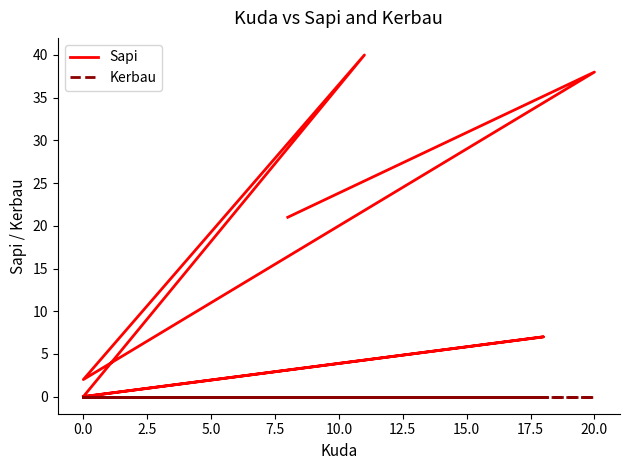

What is the label of the 8th point from the left?

15.0